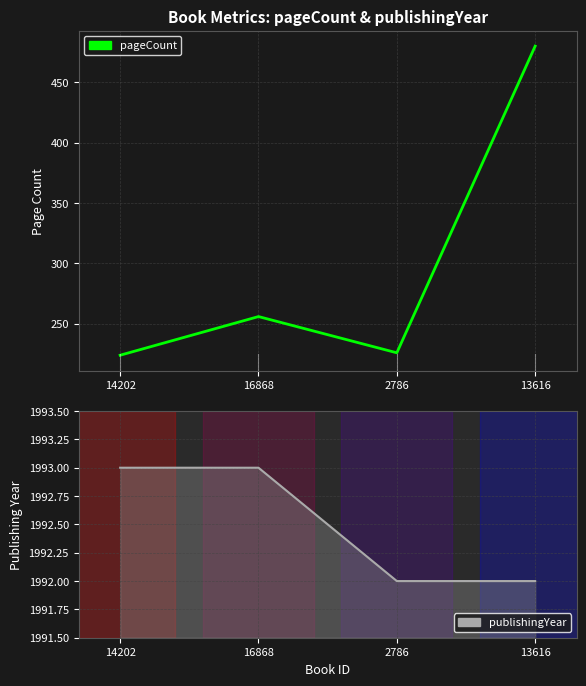

What is the sum of the publishingYear values at 16868 and 13616?

3985